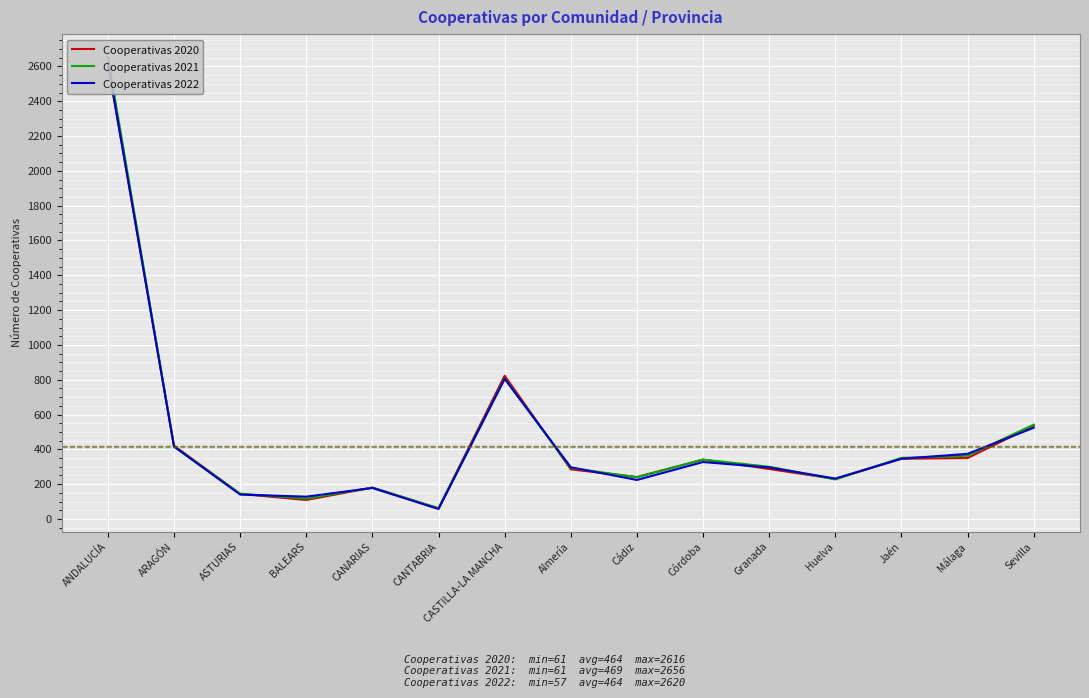

Which category has the highest value across all series?

ANDALUCÍA